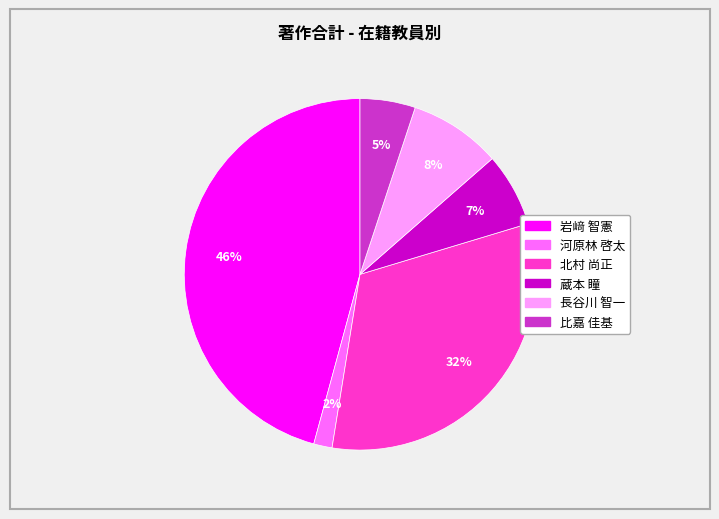

To the nearest percent, what is the difference between the largest and smallest slice percentages?

44%